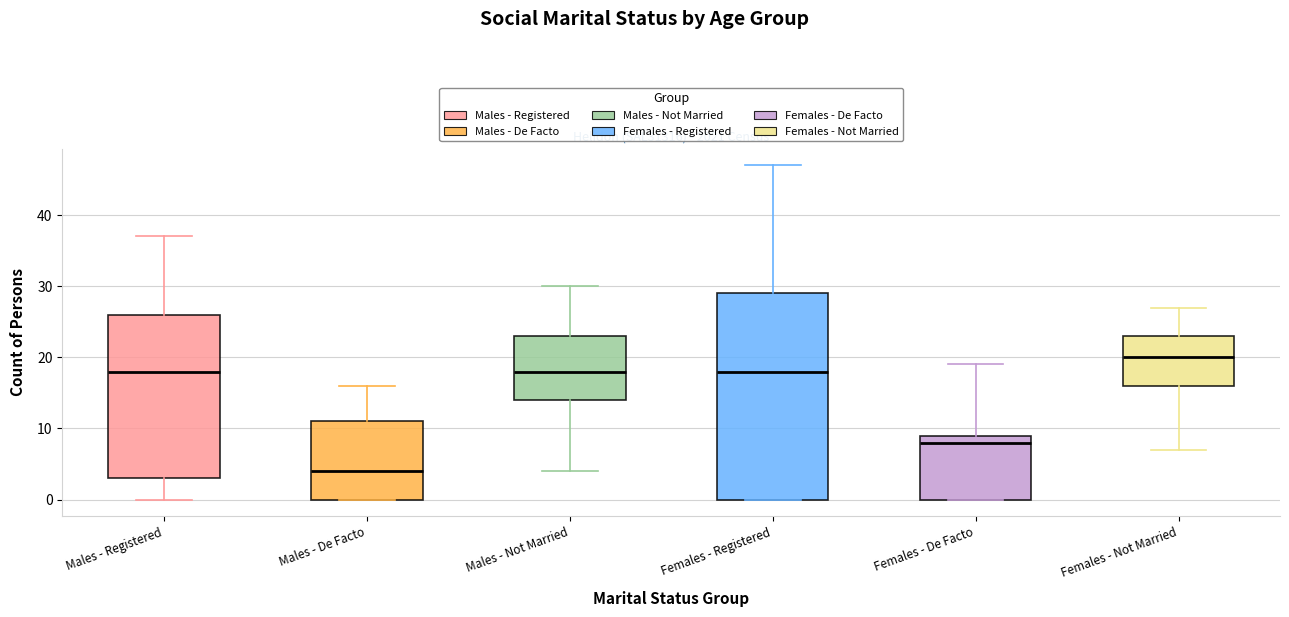

Reading left to right, transcribe this box plot: for each box, give where its median line is, the range the box spans, and where its two whiskers end, as read against the y-axis. The values are not printed on the chart, so give them approximately, as read against the axis.

Males - Registered: median 18, box 3 to 26, whiskers 0 to 37
Males - De Facto: median 4, box 0 to 11, whiskers 0 to 16
Males - Not Married: median 18, box 14 to 23, whiskers 4 to 30
Females - Registered: median 18, box 0 to 29, whiskers 0 to 47
Females - De Facto: median 8, box 0 to 9, whiskers 0 to 19
Females - Not Married: median 20, box 16 to 23, whiskers 7 to 27